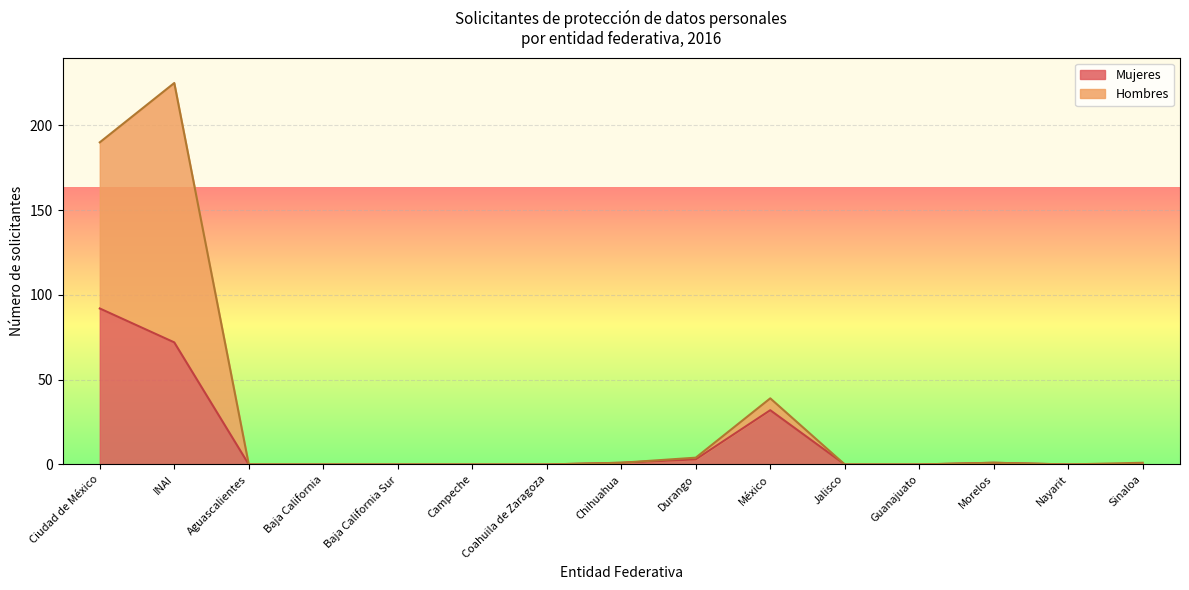

Which category has the lowest value in the Mujeres series?

Aguascalientes